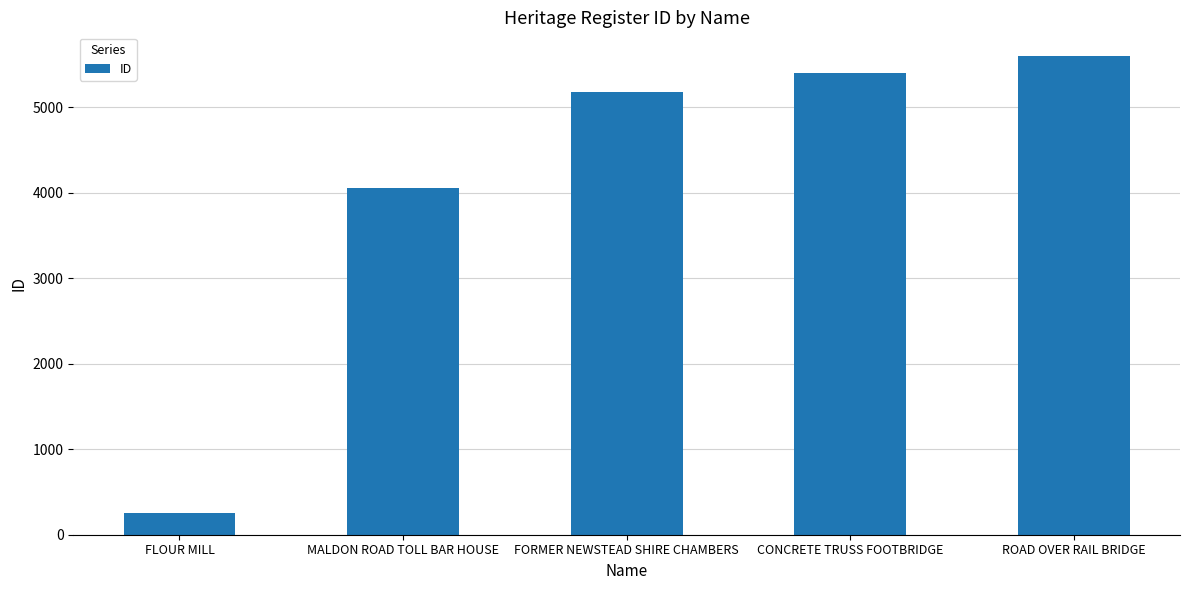

What position from the right is ROAD OVER RAIL BRIDGE?

1